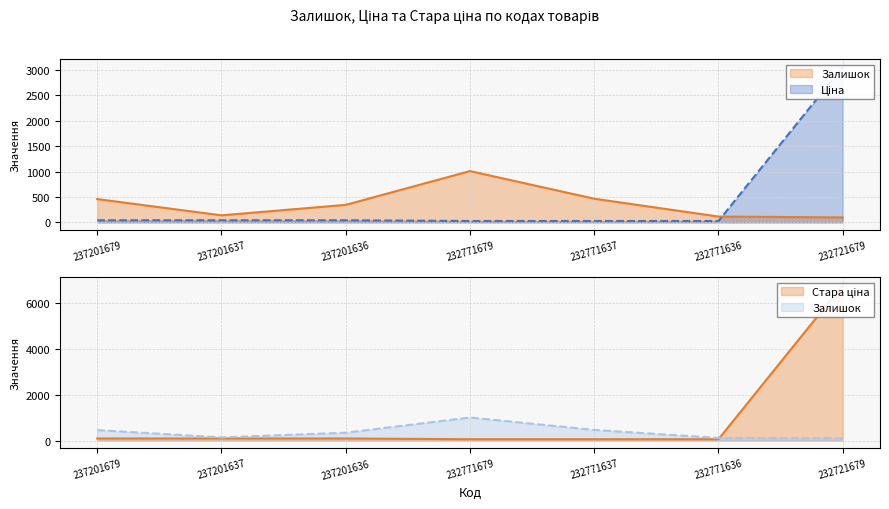

Is the value of Залишок at 237201637 greater than the value of Ціна at 237201636?

Yes